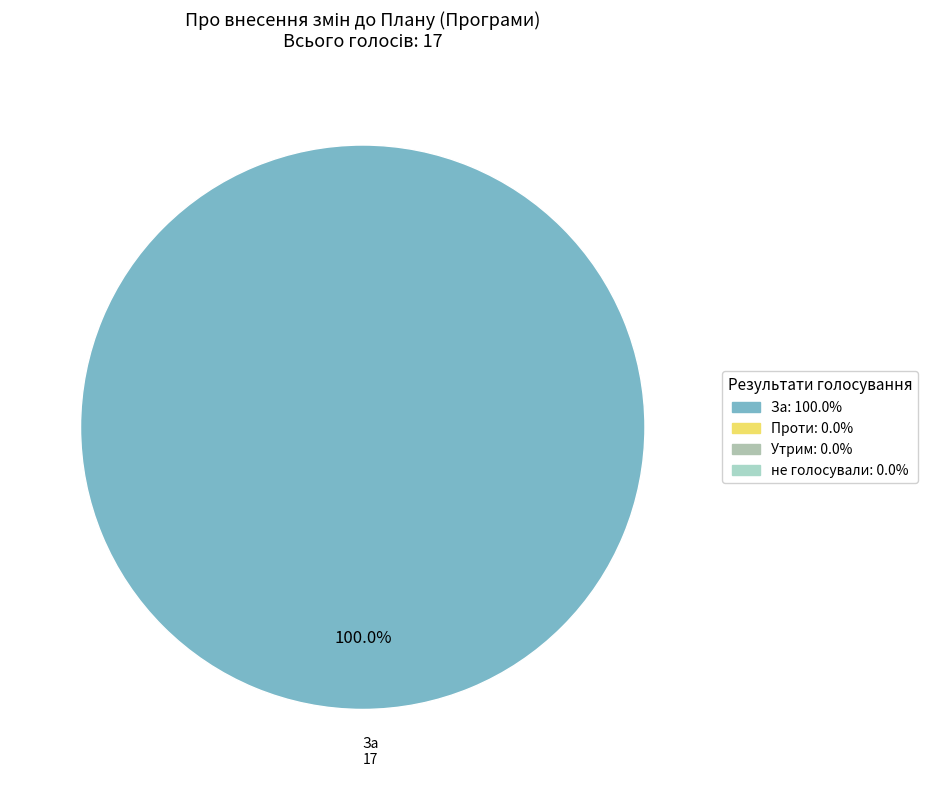

Does any single category account for the majority?

Yes